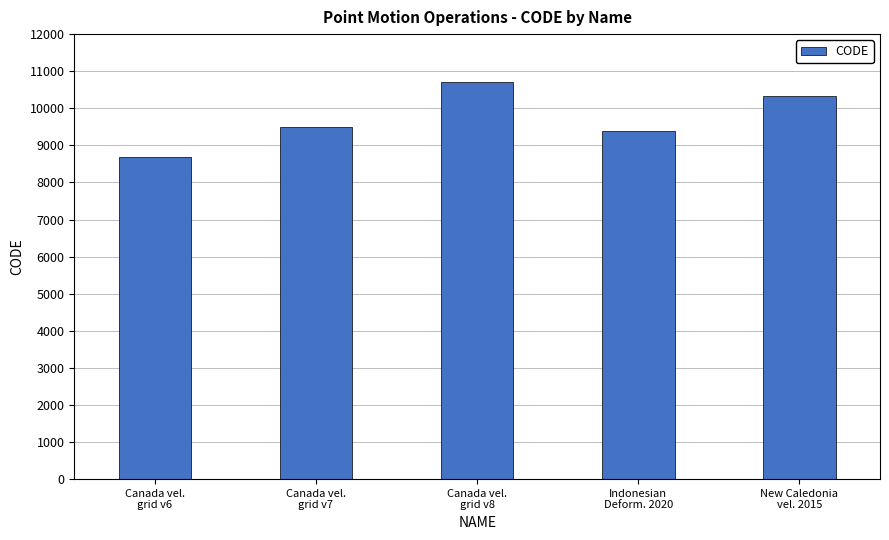

What is the label of the 5th bar from the left?

New Caledonia
vel. 2015